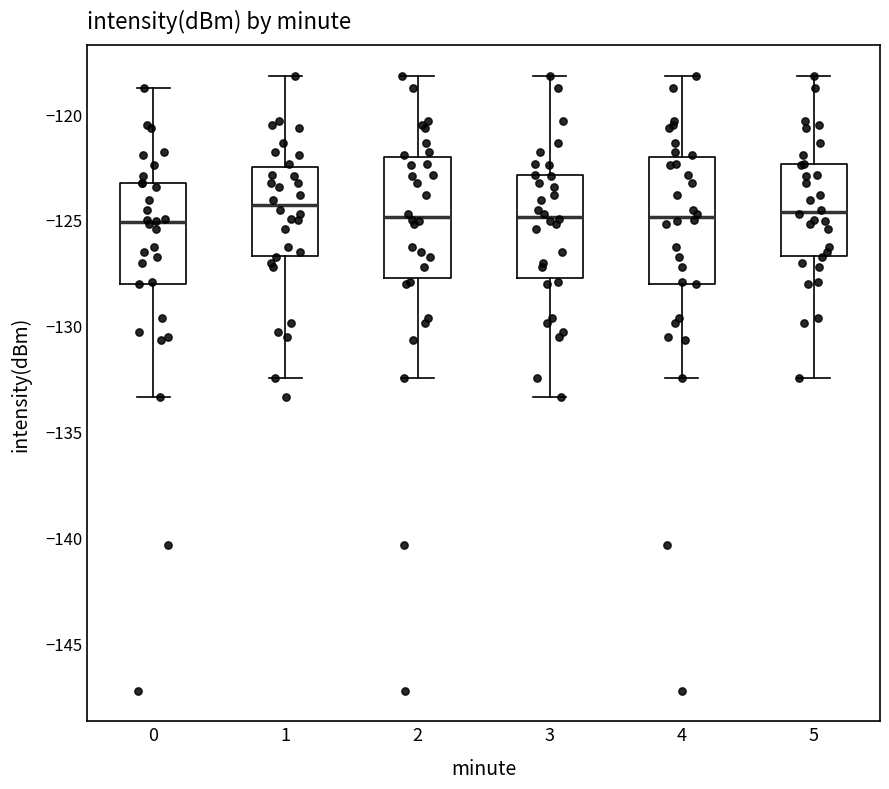

Where does the median line of the box at x = 0 sit on the y-axis? The values are not printed on the chart, so give them approximately, as read against the axis.

-125.0